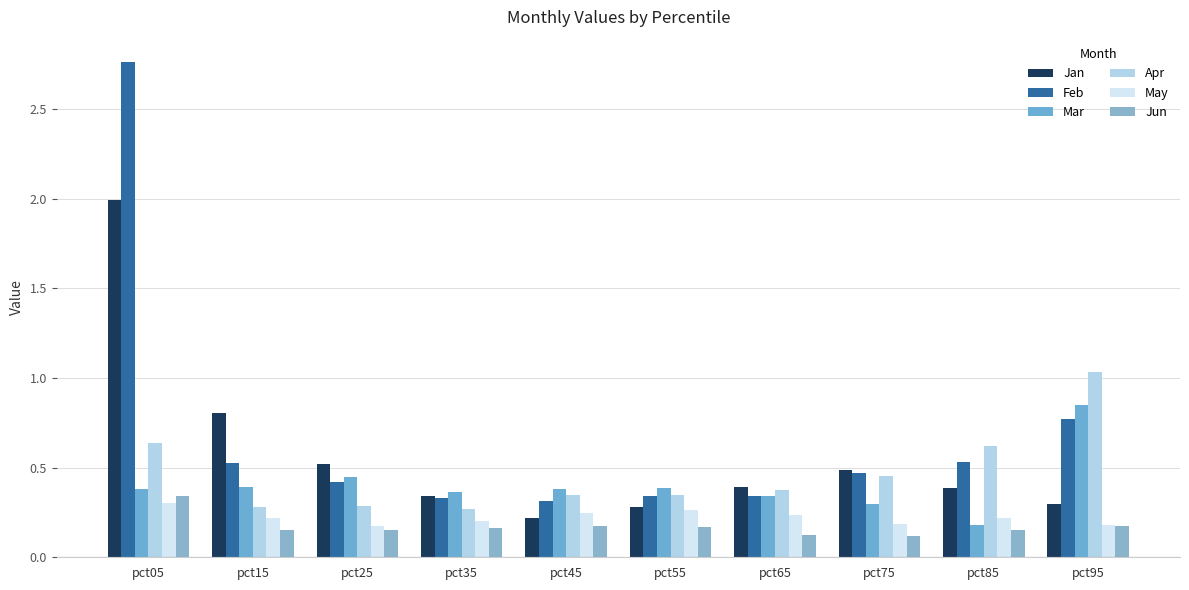

What are all the series names shown in the legend?

Jan, Feb, Mar, Apr, May, Jun